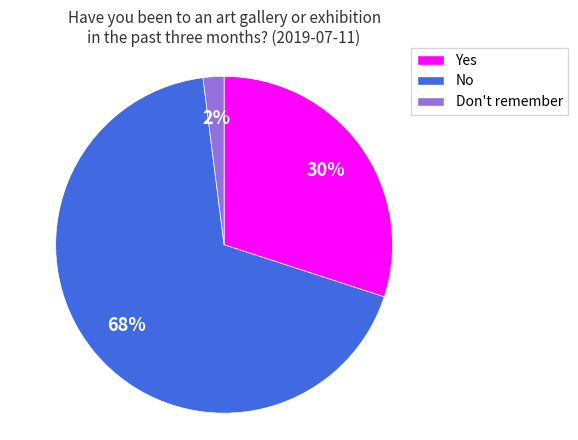

Between Don't remember and No, which is larger?

No